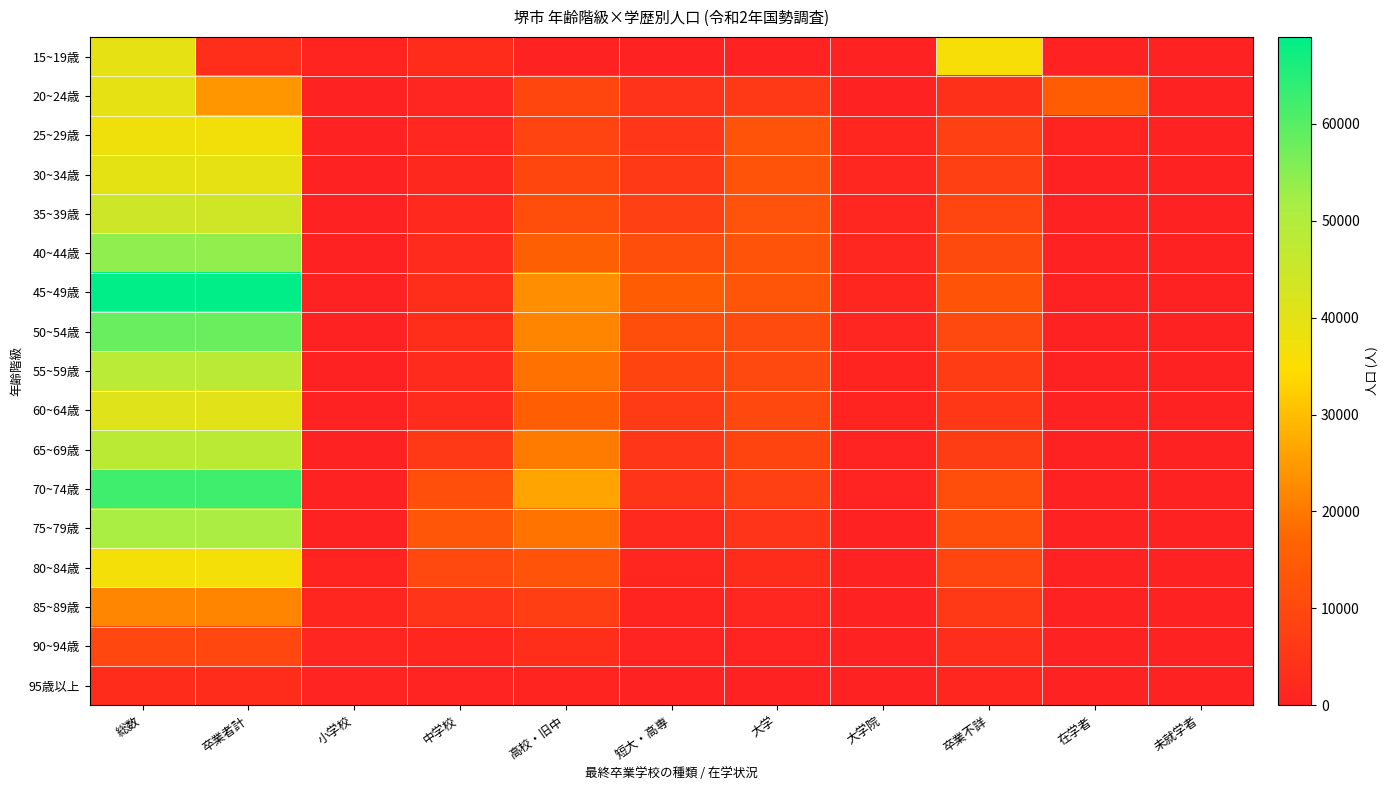

At how many categories does at least one series exceed 2877?

8